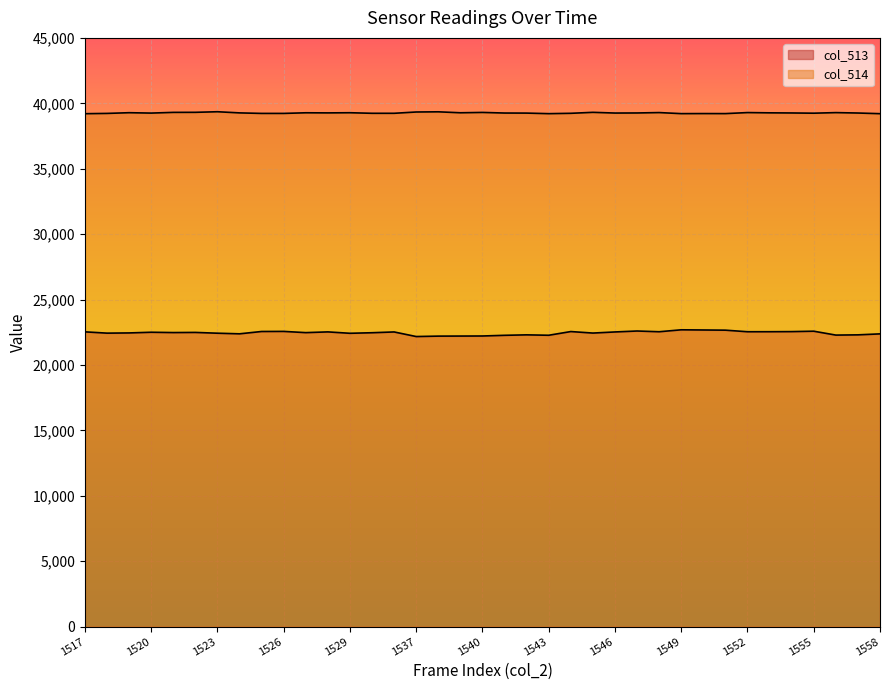

True or false: col_514 and col_513 cross at least once.

False